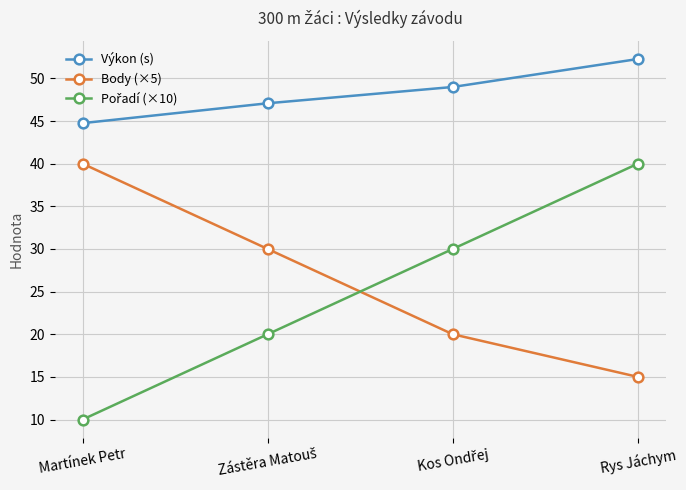

At which category is the sum across all series the highest?

Rys Jáchym